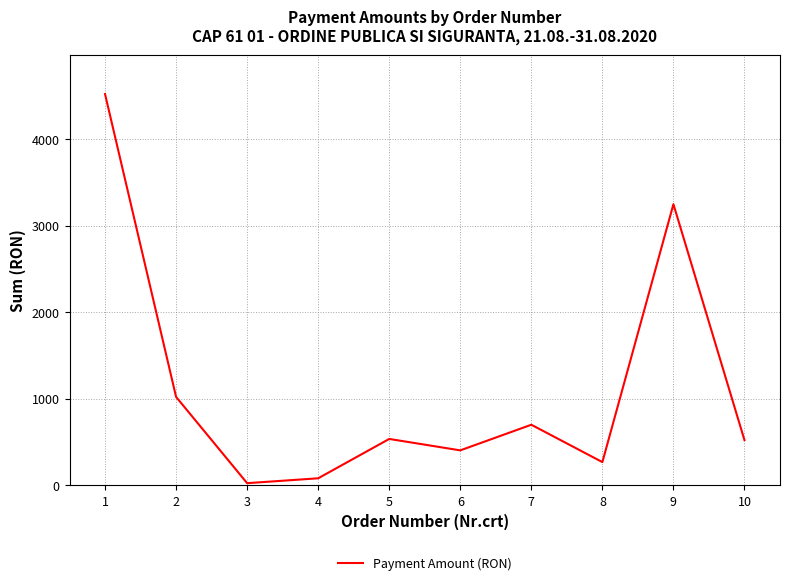

Is it true that the value at 8 is 267.8?

True